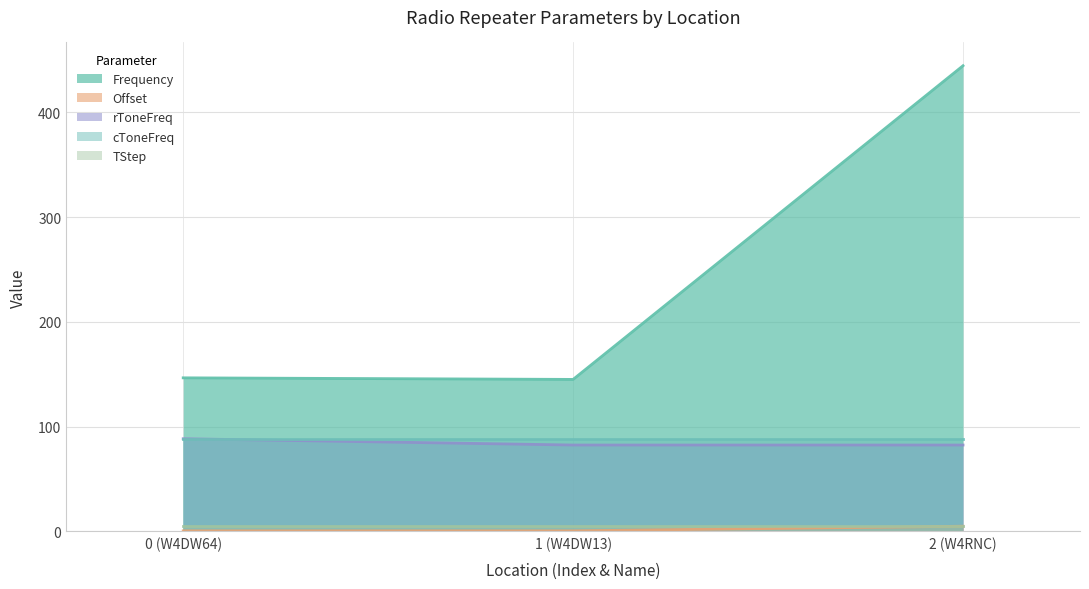

At which category does the chart reach its peak across all series?

2 (W4RNC)